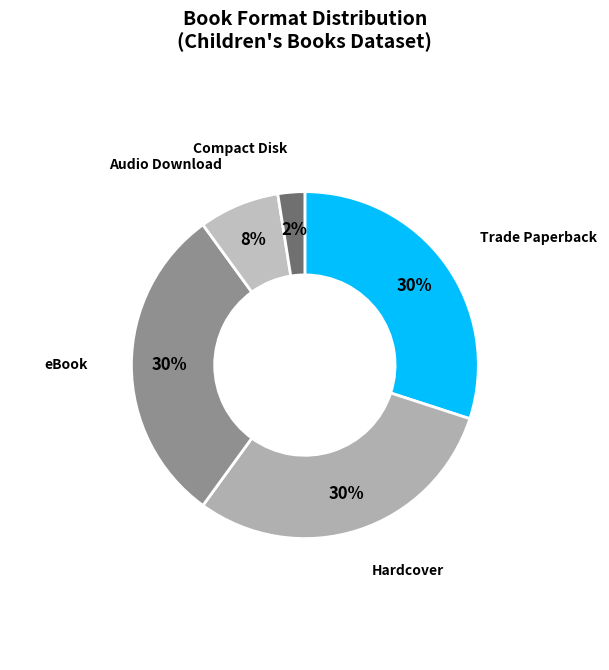

Is there any slice that represents more than half of the pie?

No